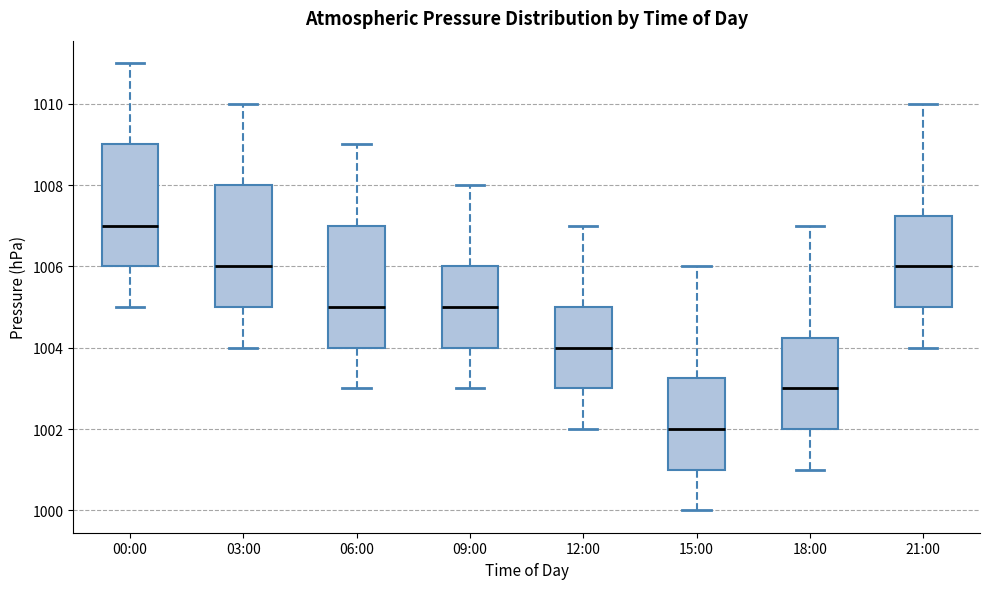

Which box has the lowest median line?

15:00